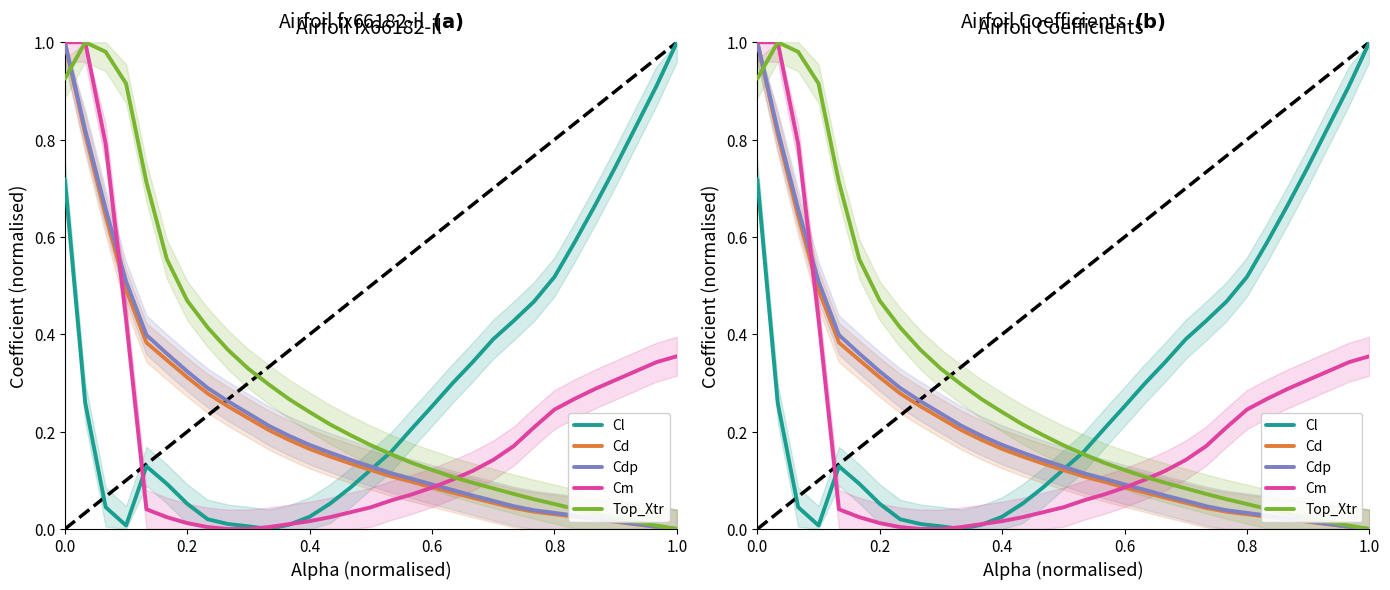

Reading left to right, extract all data points from this chart.

Cl: 0.7	0.3	0.0	0.0	0.1	0.1	0.1	0.0	0.0	0.0	0.0	0.0	0.0	0.1	0.1	0.1	0.2	0.2	0.3	0.3	0.3	0.4	0.4	0.5	0.5	0.6	0.7	0.7	0.9	1.0
Cd: 1.0	0.8	0.6	0.5	0.4	0.3	0.3	0.3	0.3	0.2	0.2	0.2	0.2	0.1	0.1	0.1	0.1	0.1	0.1	0.1	0.1	0.1	0.0	0.0	0.0	0.0	0.0	0.0	0.0	0.0
Cdp: 1.0	0.8	0.7	0.5	0.4	0.4	0.3	0.3	0.3	0.2	0.2	0.2	0.2	0.2	0.1	0.1	0.1	0.1	0.1	0.1	0.1	0.1	0.0	0.0	0.0	0.0	0.0	0.0	0.0	0.0
Cm: 1.0	1.0	0.8	0.4	0.0	0.0	0.0	0.0	0.0	0.0	0.0	0.0	0.0	0.0	0.0	0.0	0.1	0.1	0.1	0.1	0.1	0.1	0.2	0.2	0.2	0.3	0.3	0.3	0.3	0.4
Top_Xtr: 0.9	1.0	1.0	0.9	0.7	0.6	0.5	0.4	0.4	0.3	0.3	0.3	0.2	0.2	0.2	0.2	0.2	0.1	0.1	0.1	0.1	0.1	0.1	0.1	0.1	0.0	0.0	0.0	0.0	0.0